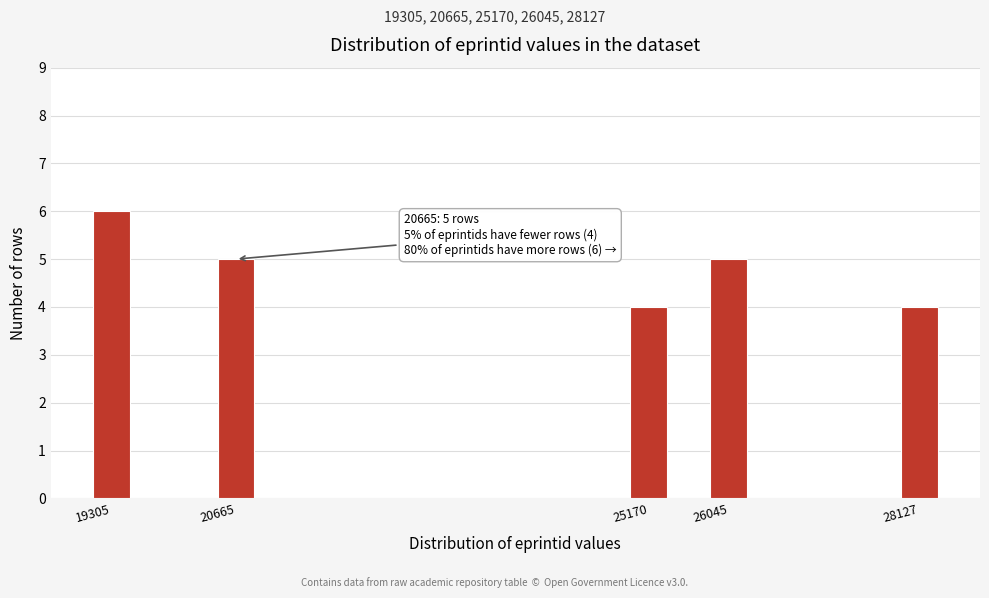

Reading left to right, extract all data points from this chart.

19305=6	20665=5	25170=4	26045=5	28127=4